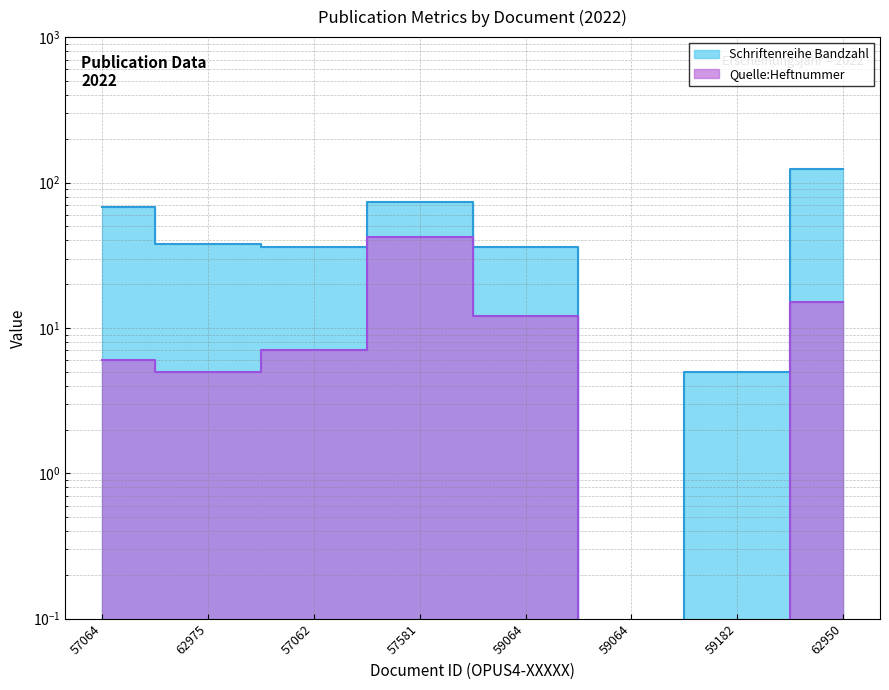

How many interior local peaks does the Schriftenreihe Bandzahl series have?

1